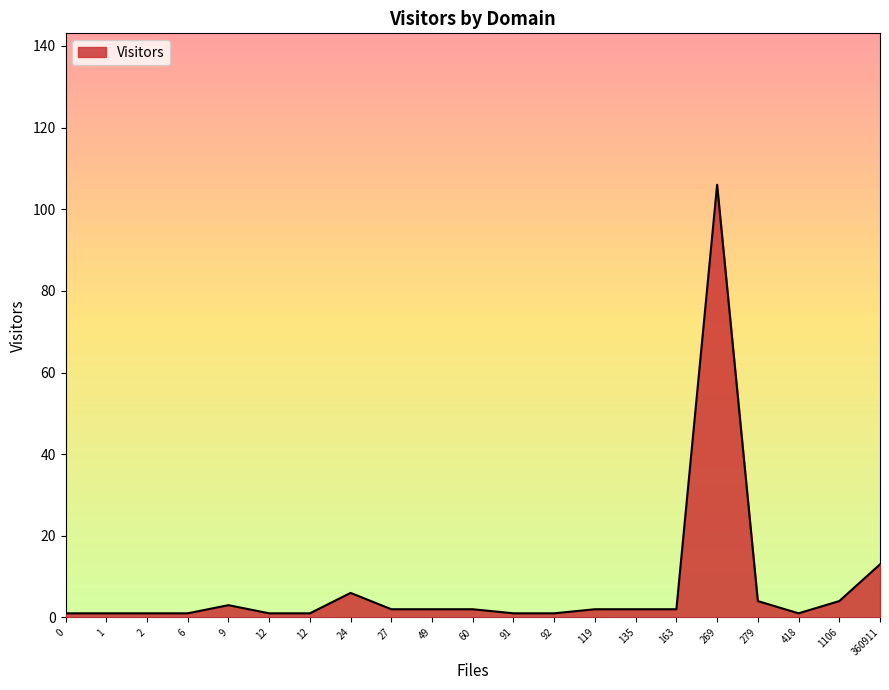

How many series are shown in this chart?

1